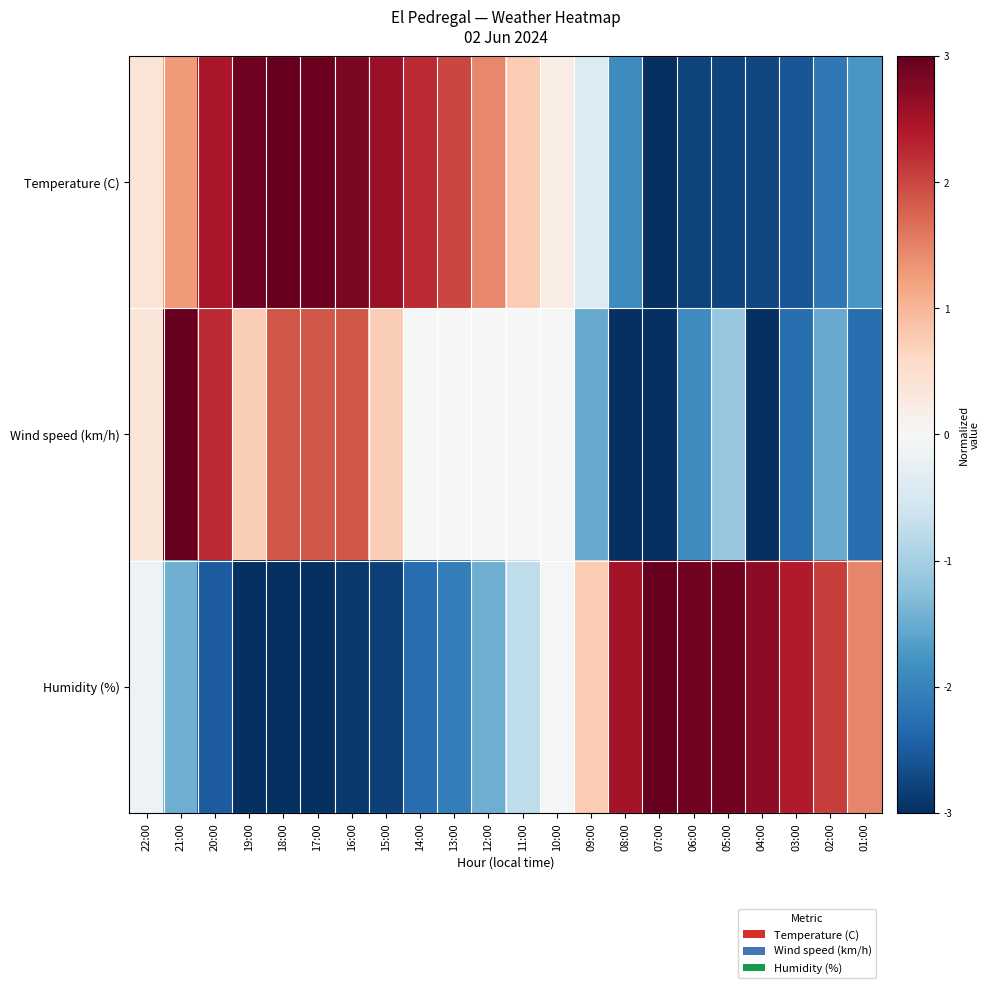

Count the number of data series in this chart.

3